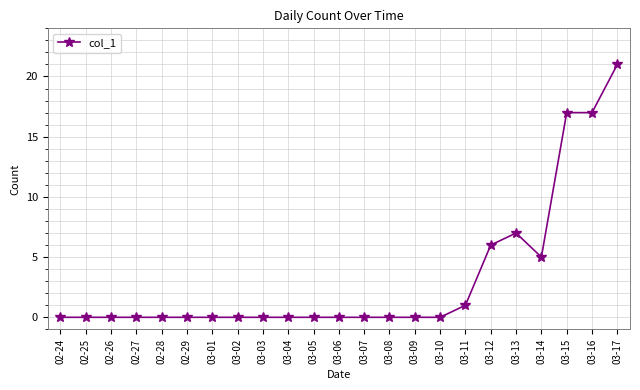

What is the maximum value shown in the chart?

21